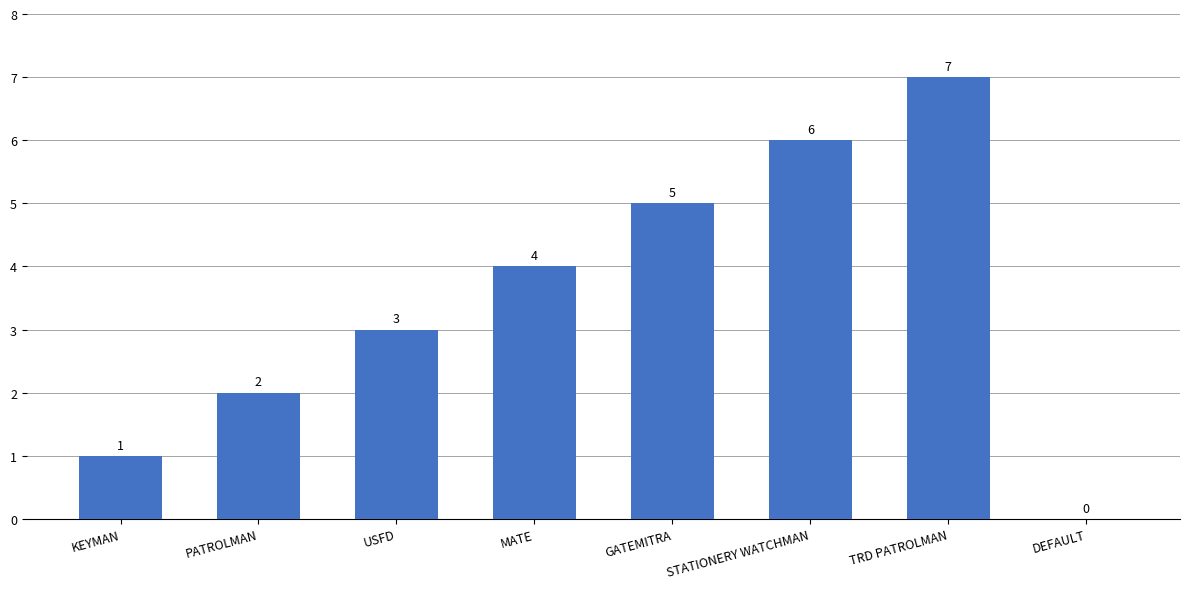

What value does the data have at TRD PATROLMAN?

7